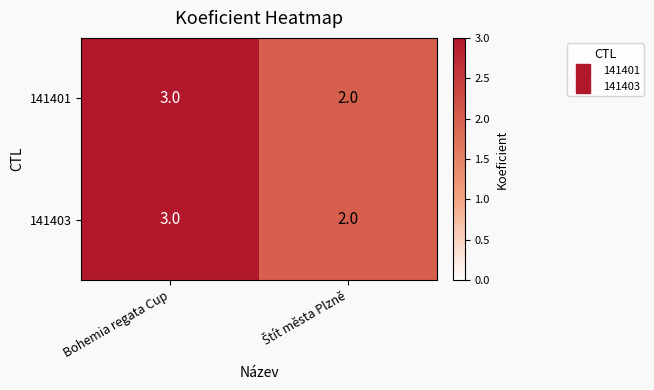

How many data points does each series have?

2